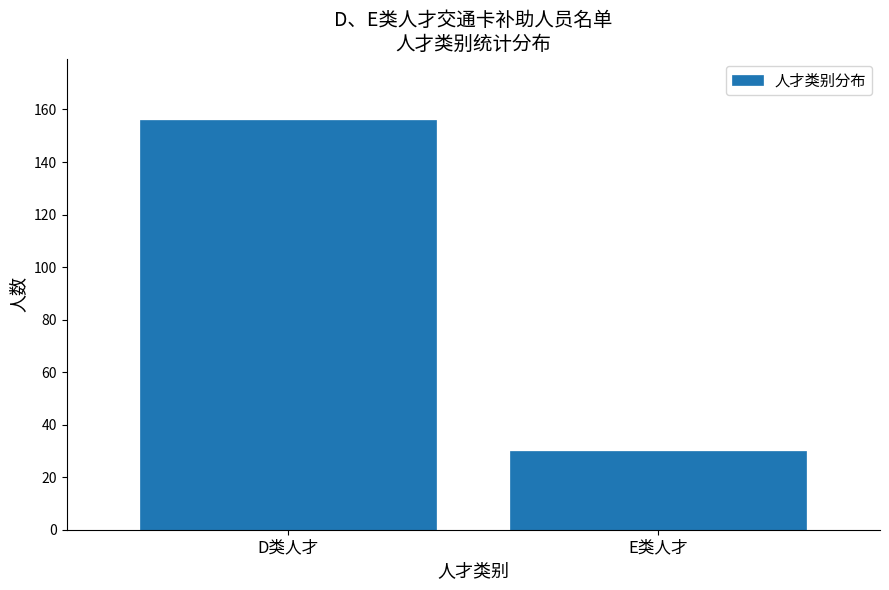

Reading left to right, extract all data points from this chart.

156	30